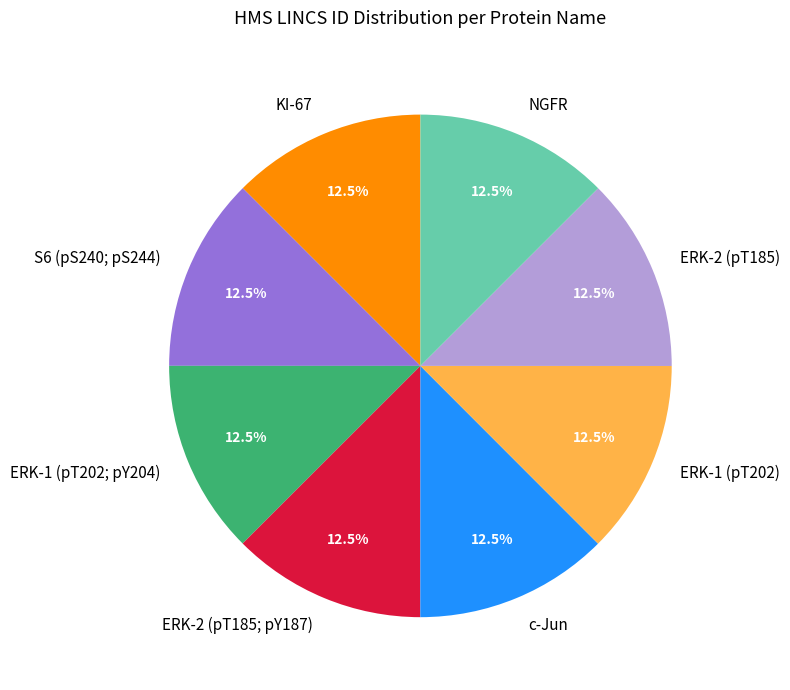

What percentage is NOT represented by ERK-2 (pT185; pY187)?

87.5%